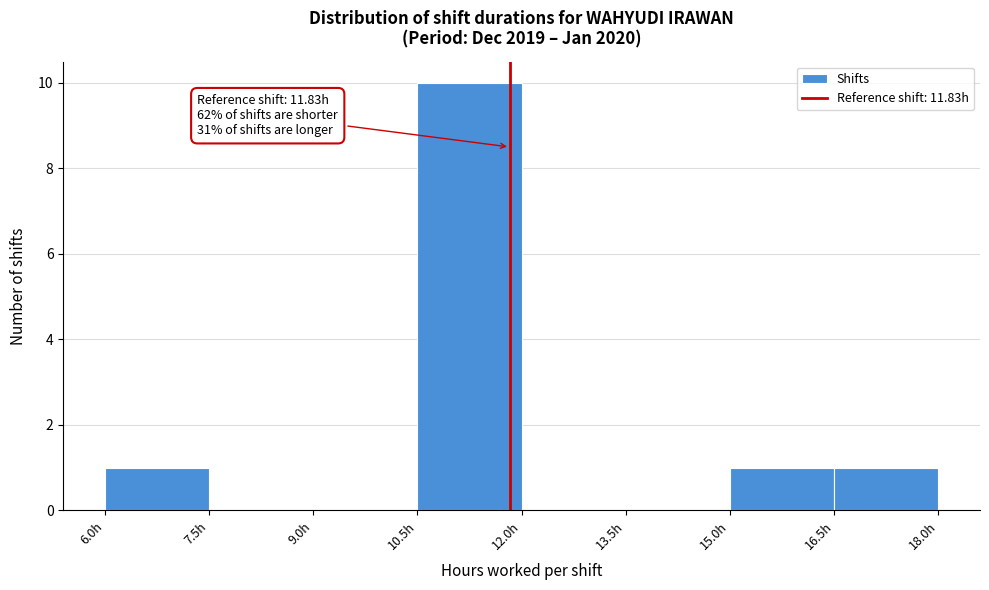

Over which range of the x-axis is the bar tallest?

10.5 to 12.0